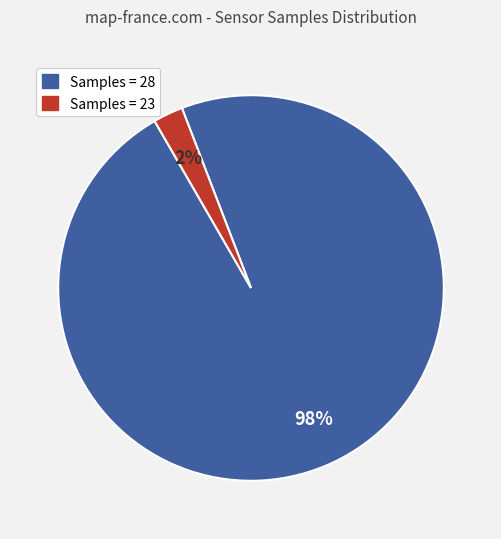

Is there a majority slice in this chart?

Yes